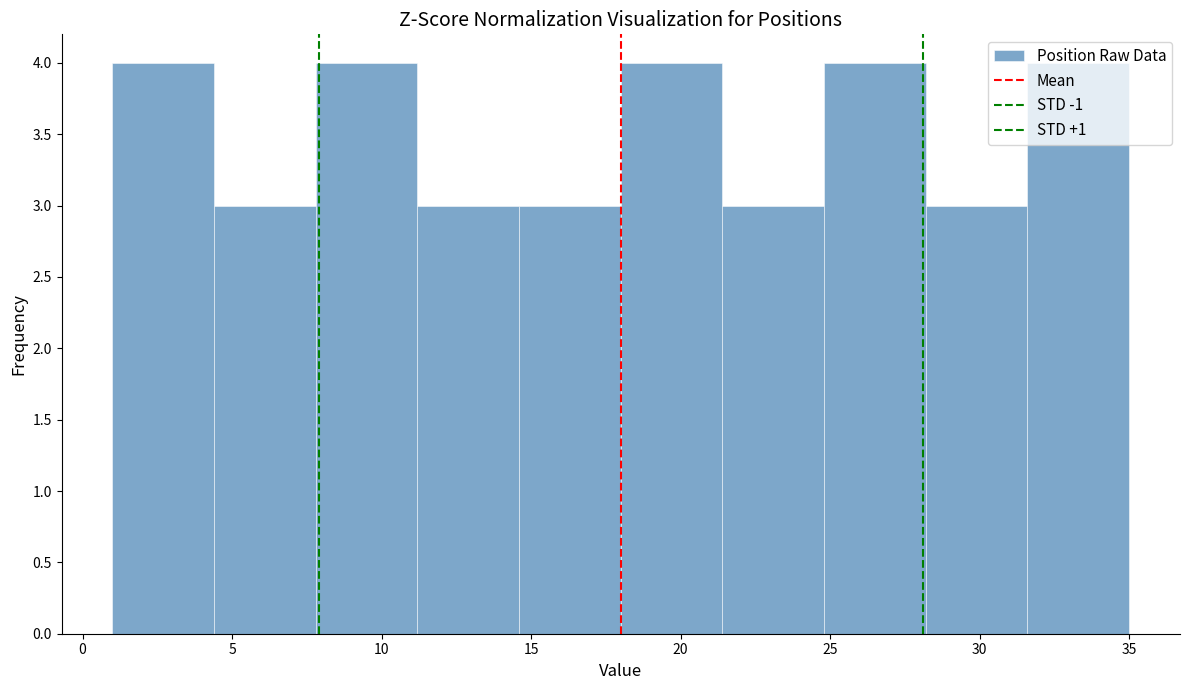

Reading left to right, transcribe this chart: for each bar, give the range it covers on the x-axis and its height. Neither the bar edges nor the heights are printed on the chart, so give them approximately, as read against the axes.

1.0 to 4.4: 4
4.4 to 7.8: 3
7.8 to 11.2: 4
11.2 to 14.6: 3
14.6 to 18.0: 3
18.0 to 21.4: 4
21.4 to 24.8: 3
24.8 to 28.2: 4
28.2 to 31.6: 3
31.6 to 35.0: 4